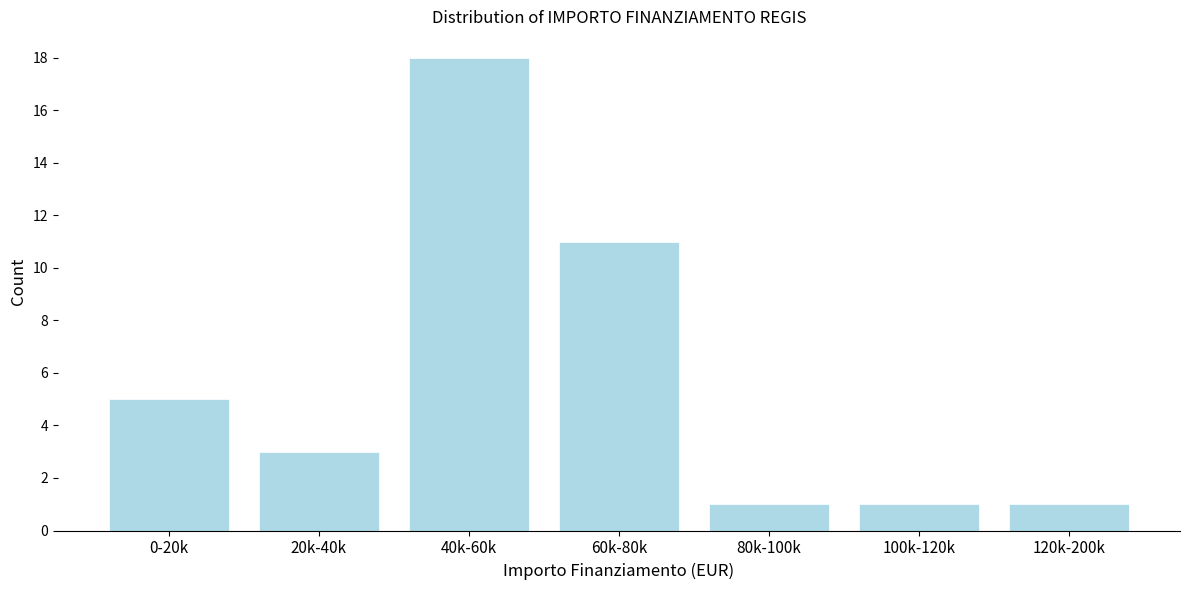

Reading left to right, transcribe all the data shown in this chart.

0-20k=5	20k-40k=3	40k-60k=18	60k-80k=11	80k-100k=1	100k-120k=1	120k-200k=1